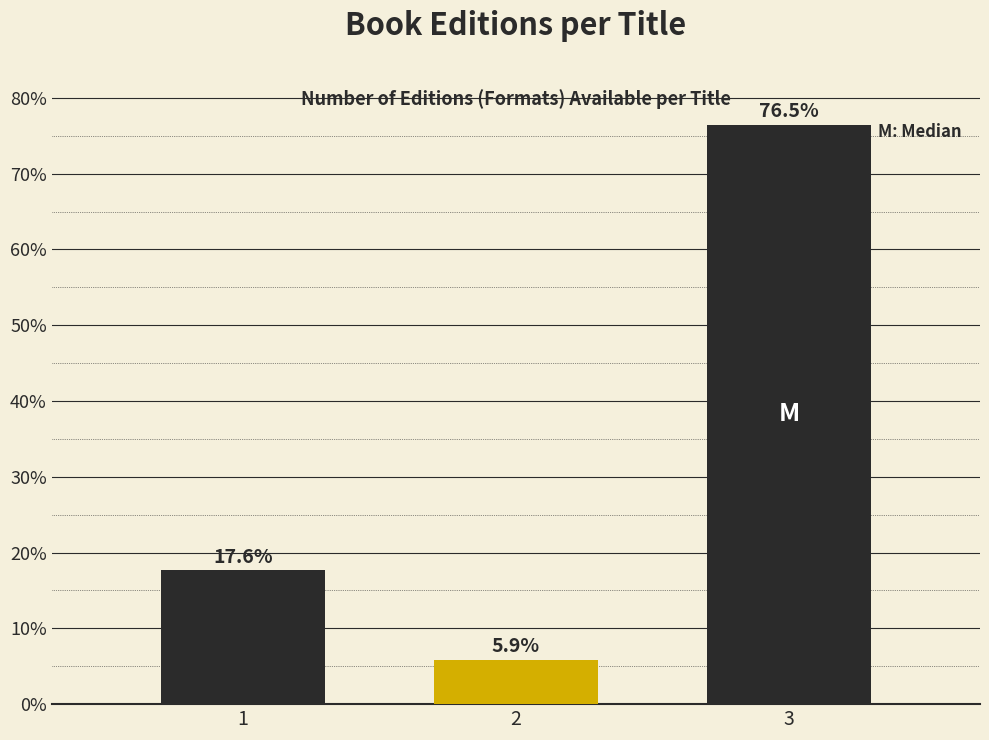

Reading left to right, transcribe all the data shown in this chart.

17.6	5.9	76.5